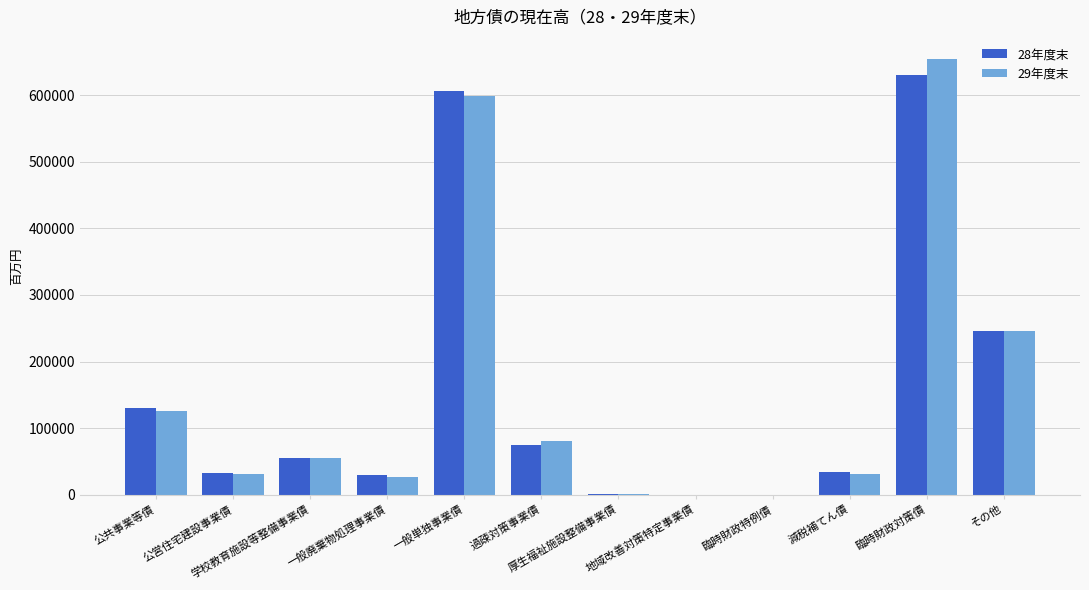

What are all the series names shown in the legend?

28年度末, 29年度末